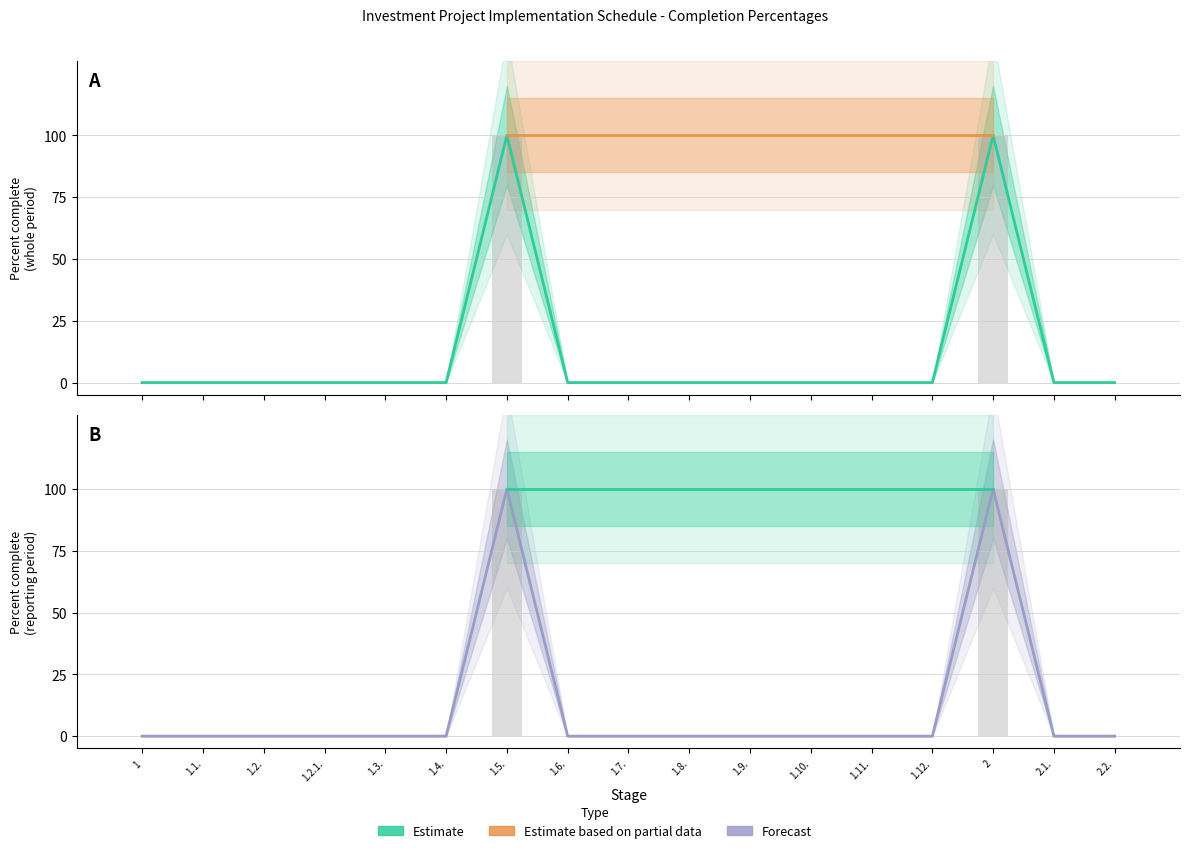

How many values in the Percent complete (whole period) series exceed 0?

2